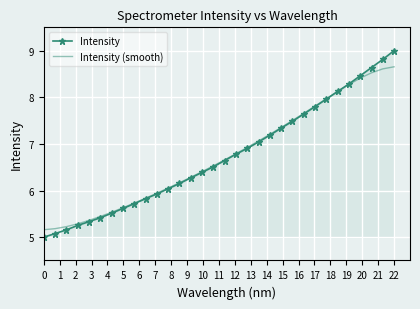

What is the minimum value shown in the chart?

5.0